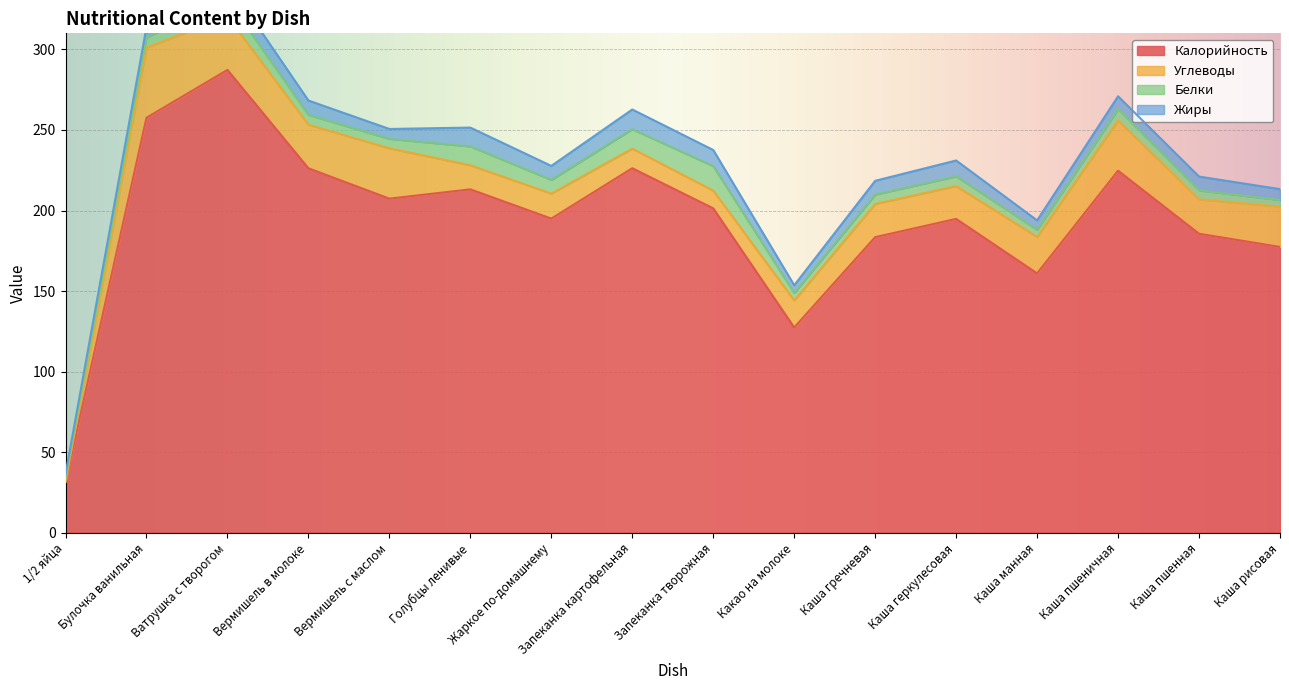

What are all the series names shown in the legend?

Калорийность, Углеводы, Белки, Жиры